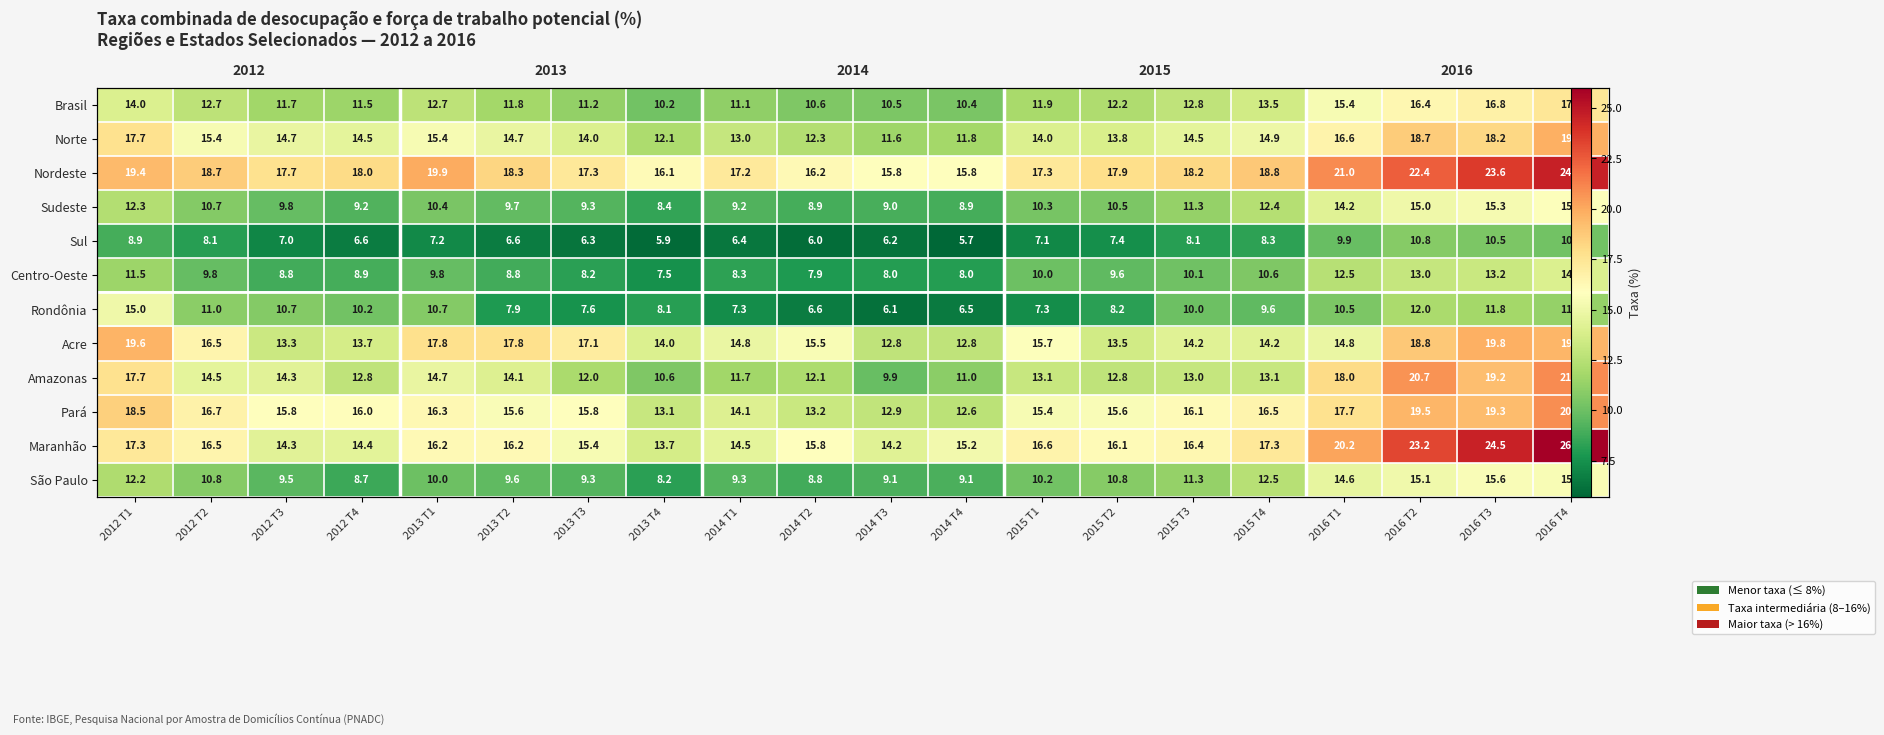

How many values in the Rondônia series are below 10?

10